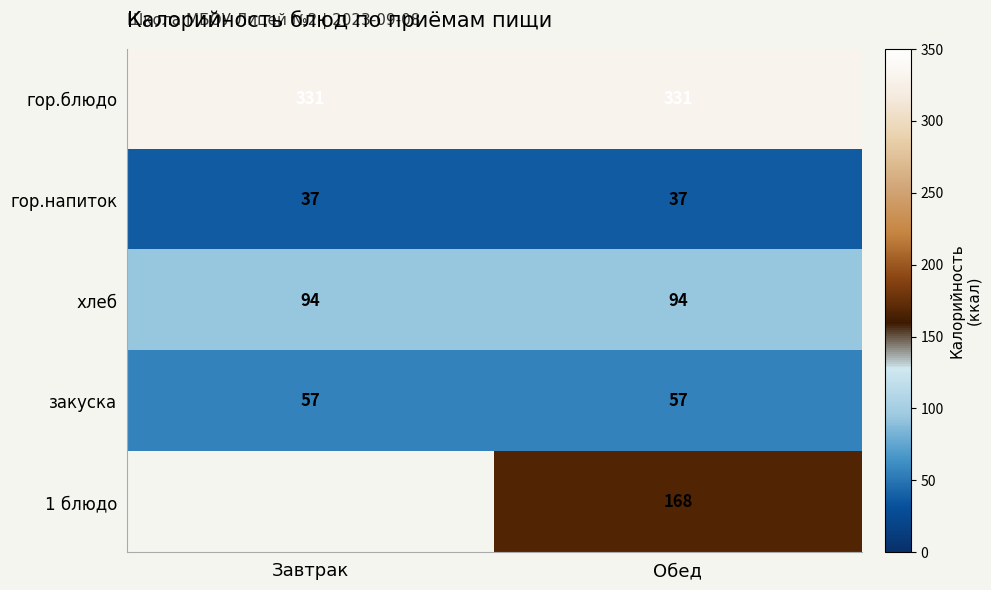

What is the average value of the хлеб series?

94